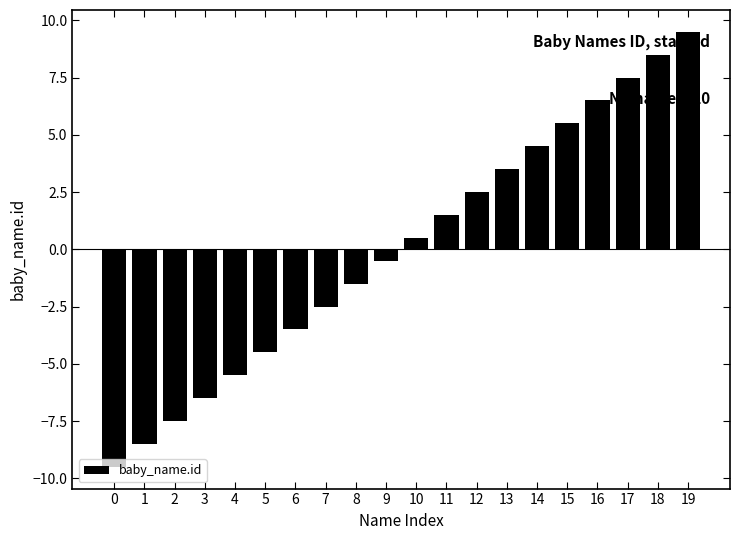

List the labels in order of value, smallest first.

0, 1, 2, 3, 4, 5, 6, 7, 8, 9, 10, 11, 12, 13, 14, 15, 16, 17, 18, 19